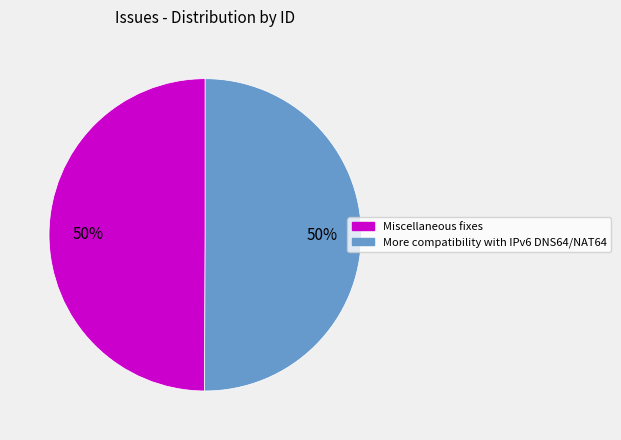

The Miscellaneous fixes slice represents 50% of the pie. True or false?

True